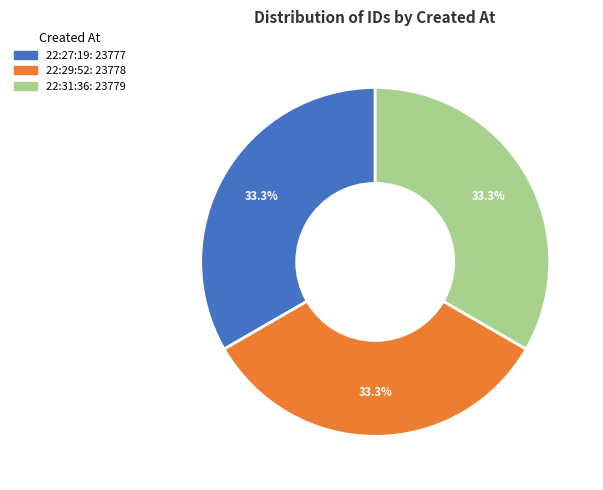

Count the number of slices in the pie.

3